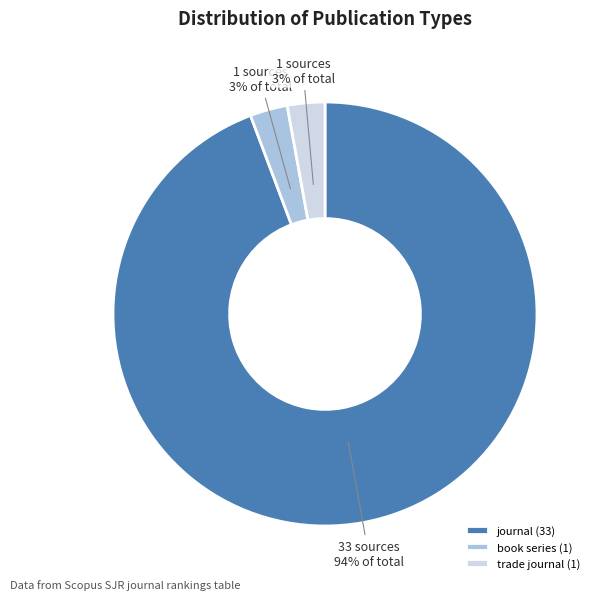

Does book series account for over 50% of the chart?

No